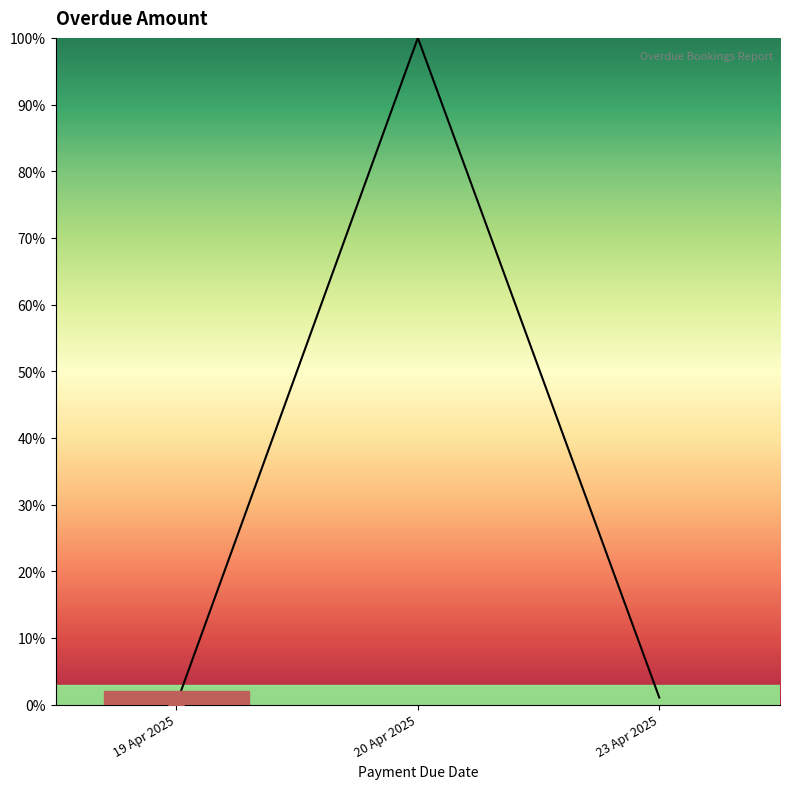

What is the ratio of the value at 20 Apr 2025 to the value at 23 Apr 2025?

94.5